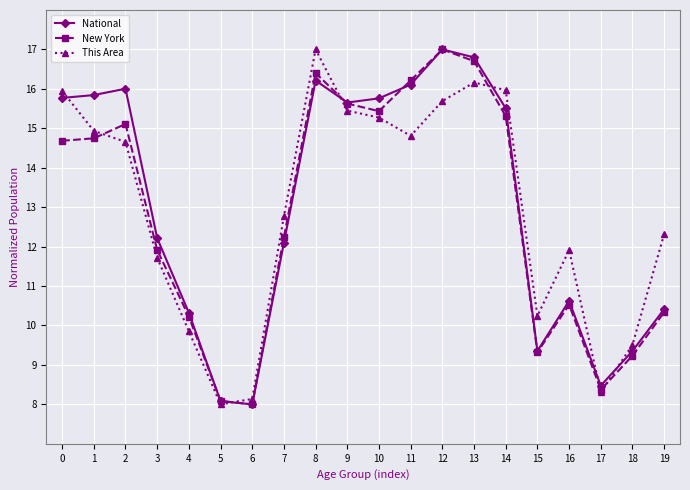

Where is This Area nearest to the value 12?

16